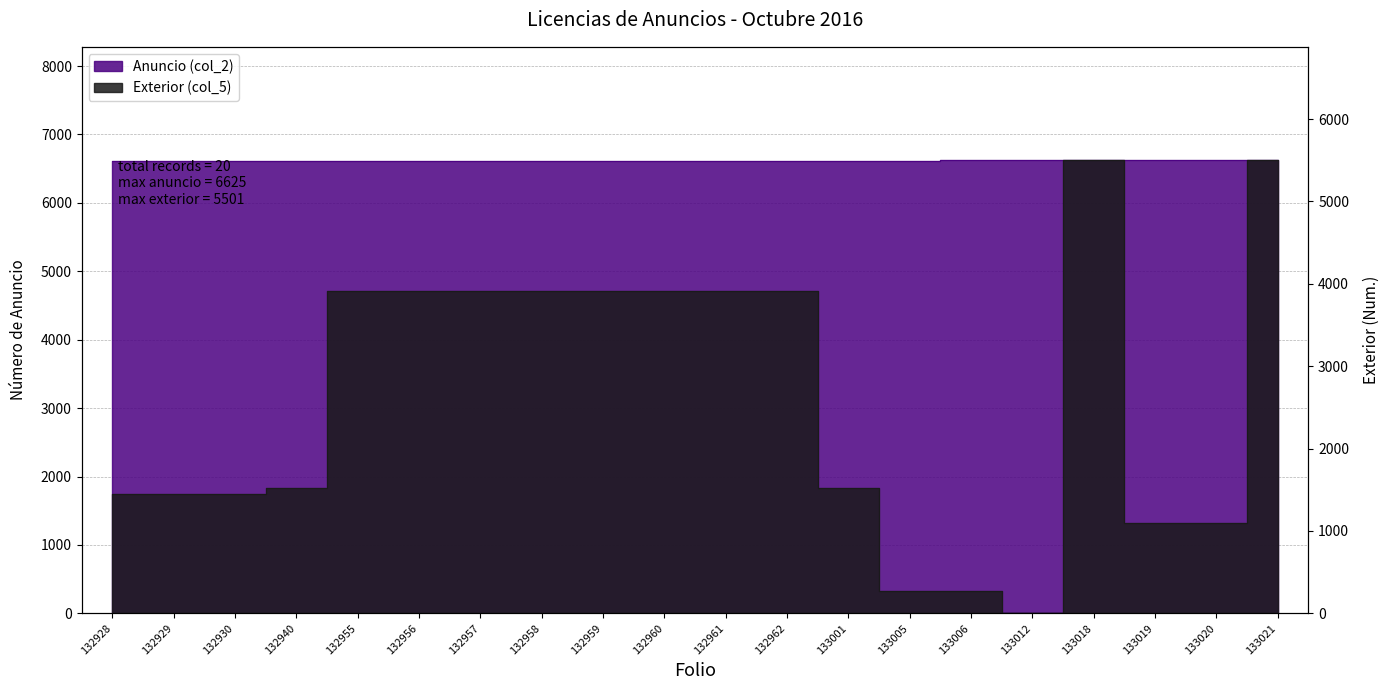

Rank the series by their average value, from highest to lowest.

Anuncio (col_2), Exterior (col_5)